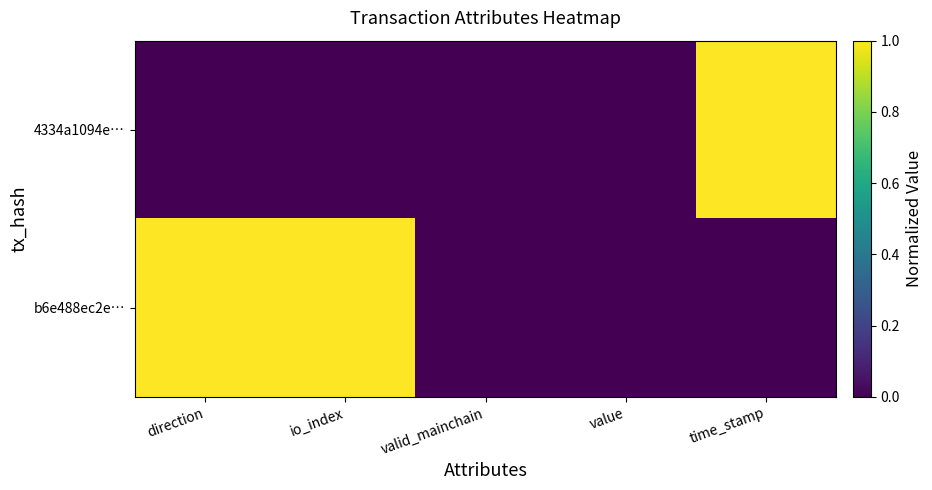

Between io_index and valid_mainchain, which is larger?

io_index